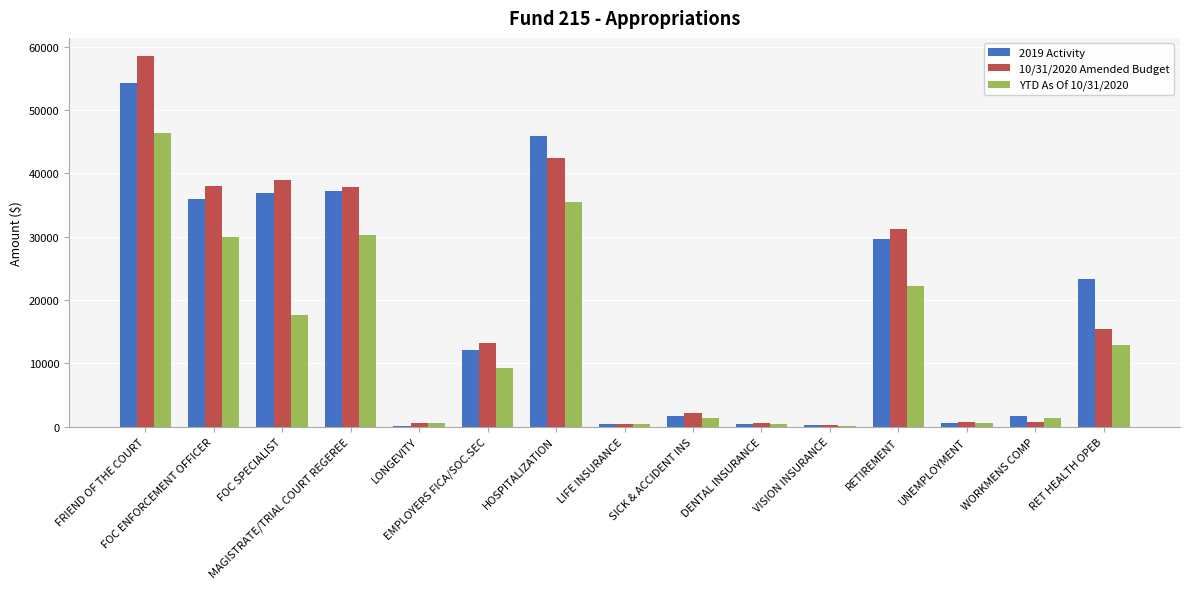

What is the sum of the 10/31/2020 Amended Budget values at LIFE INSURANCE and WORKMENS COMP?

1270.0